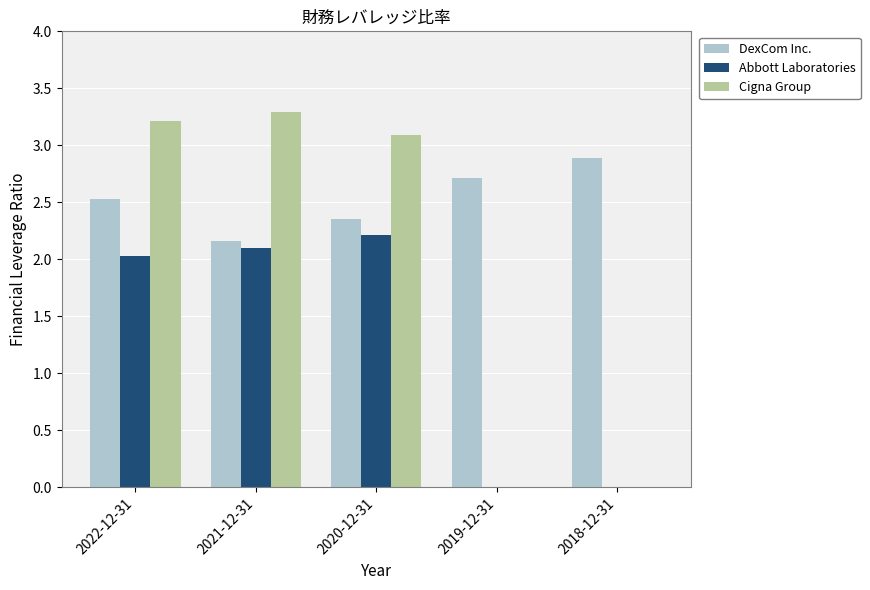

The value of Abbott Laboratories at 2022-12-31 is 2.0. True or false?

True